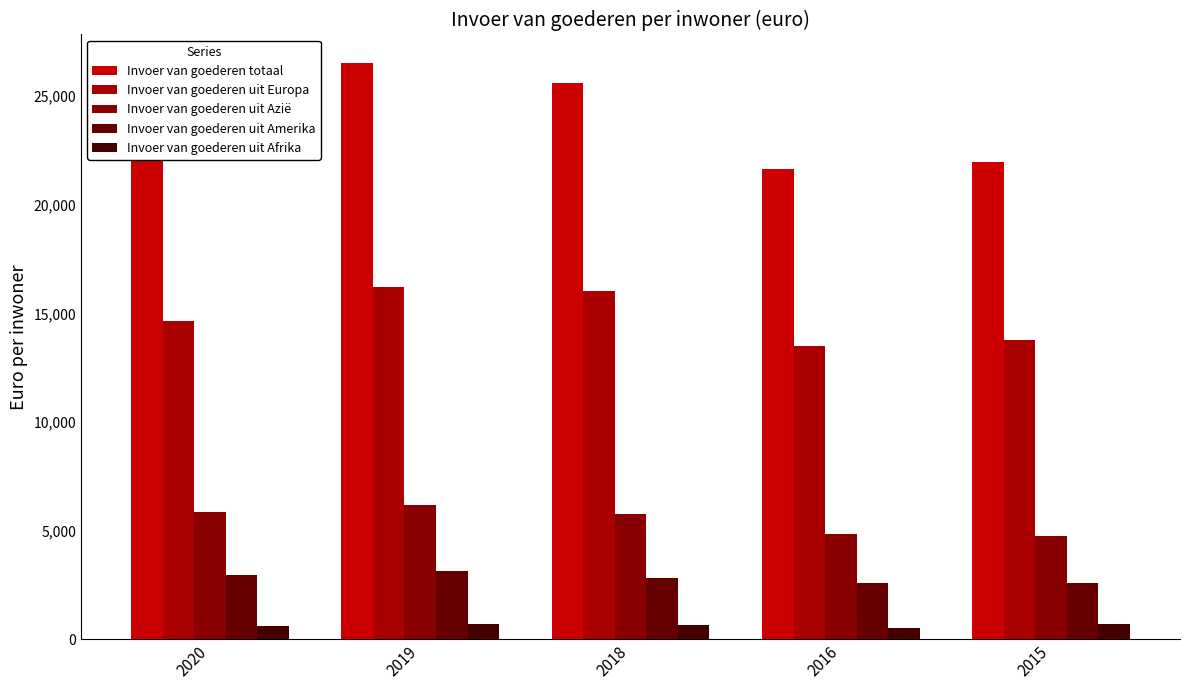

Reading left to right, transcribe all the data shown in this chart.

Invoer van goederen totaal: 24300	26515	25608	21659	21970
Invoer van goederen uit Europa: 14640	16211	16036	13516	13793
Invoer van goederen uit Azië: 5861	6155	5777	4817	4740
Invoer van goederen uit Amerika: 2945	3112	2834	2603	2568
Invoer van goederen uit Afrika: 597	703	642	515	685